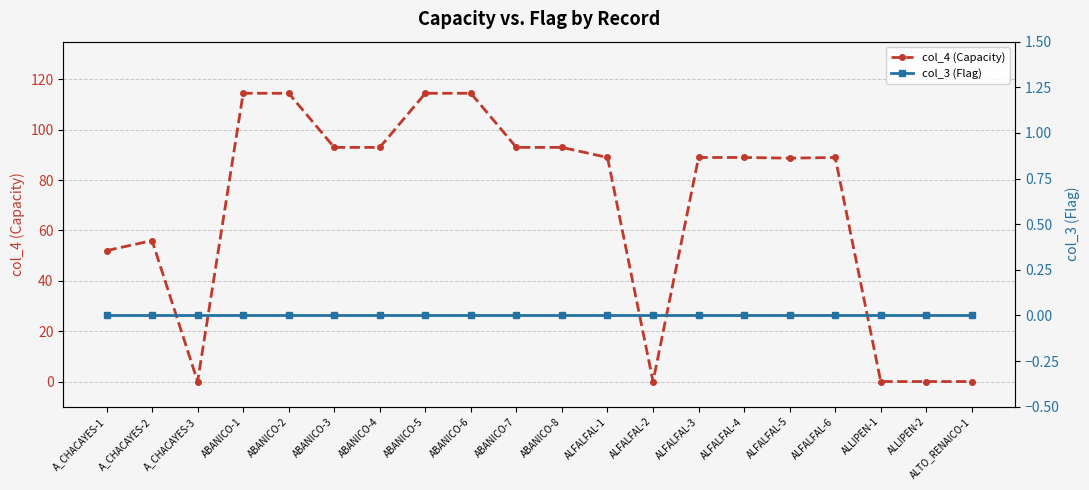

The value of col_4 (Capacity) at ABANICO-5 is 114.5. True or false?

True